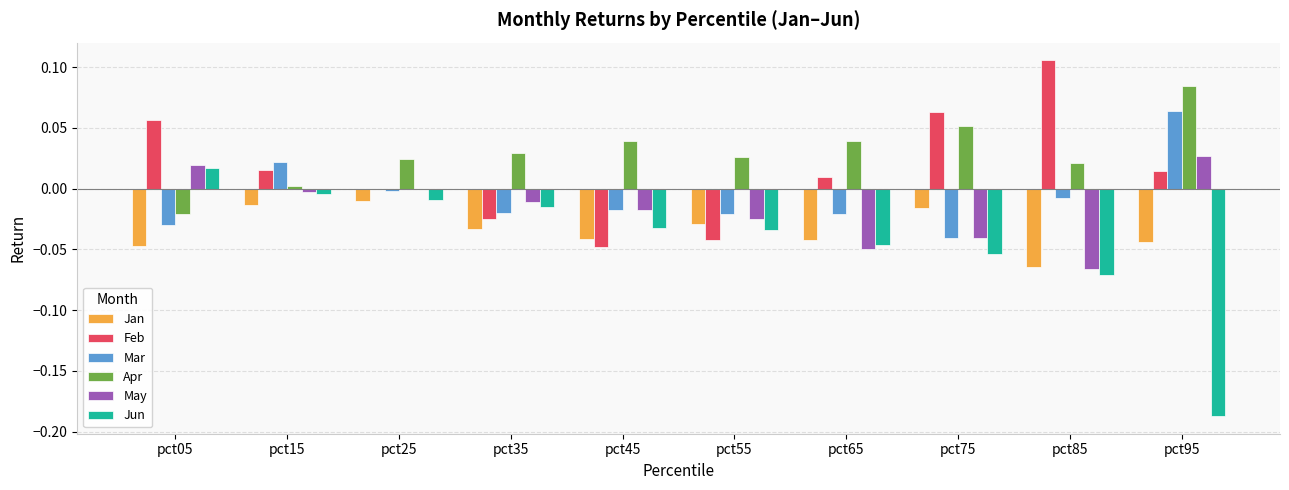

How many distinct data groups are displayed?

6